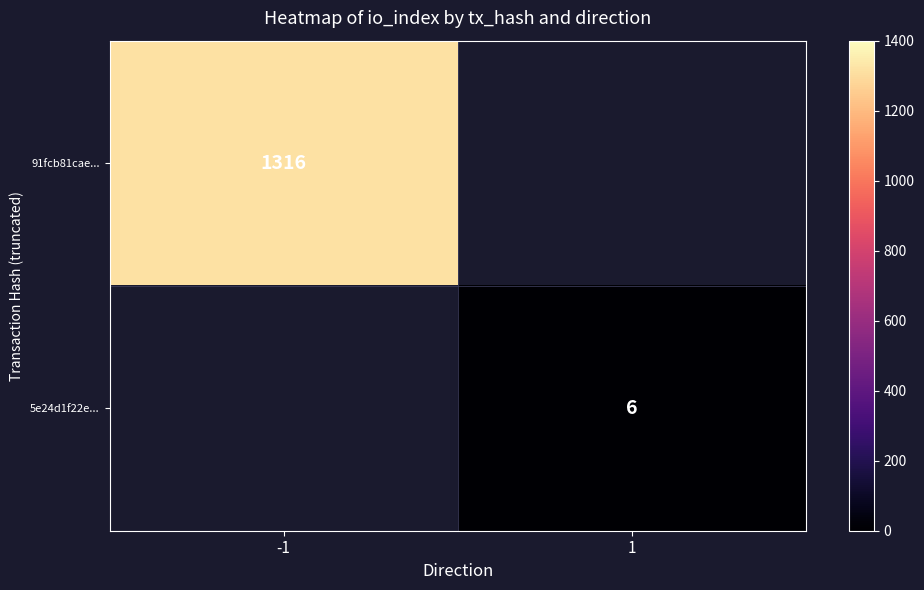

The 5e24d1f22e... series shows 8 at 1. True or false?

False